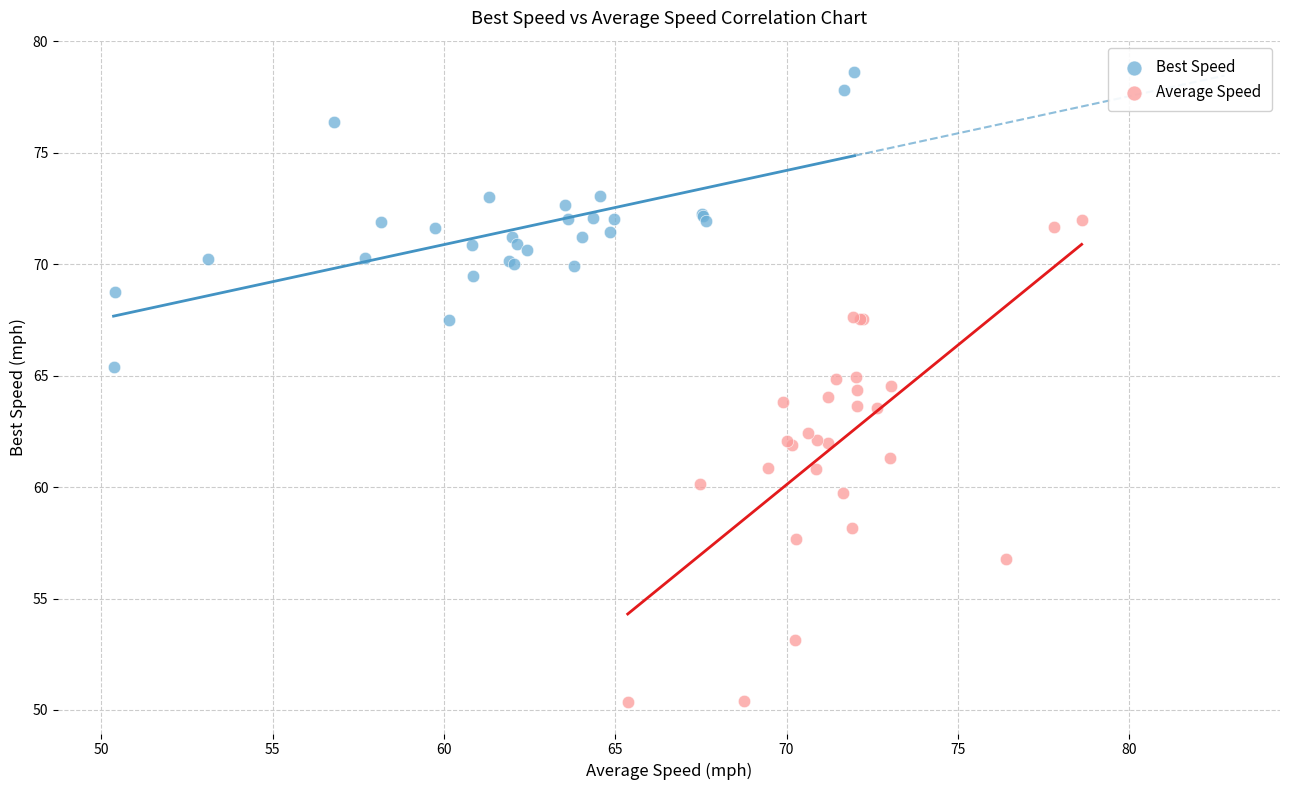

Which series contains the lowest Y value?

Average Speed